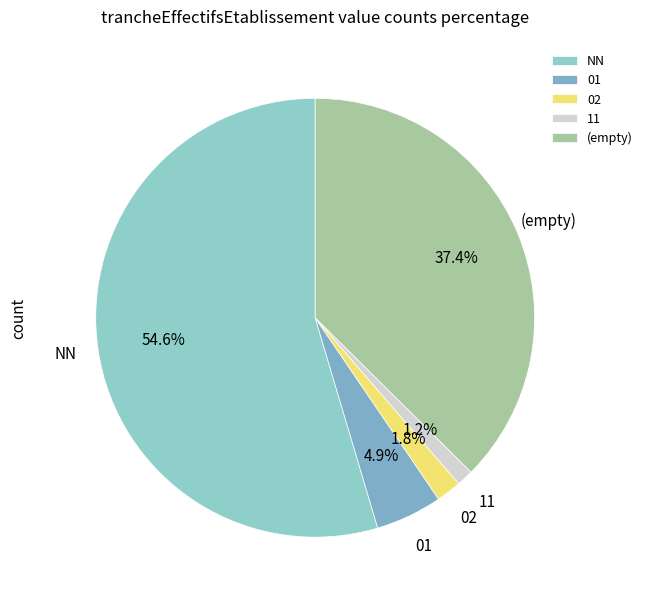

Does NN account for over 50% of the chart?

Yes